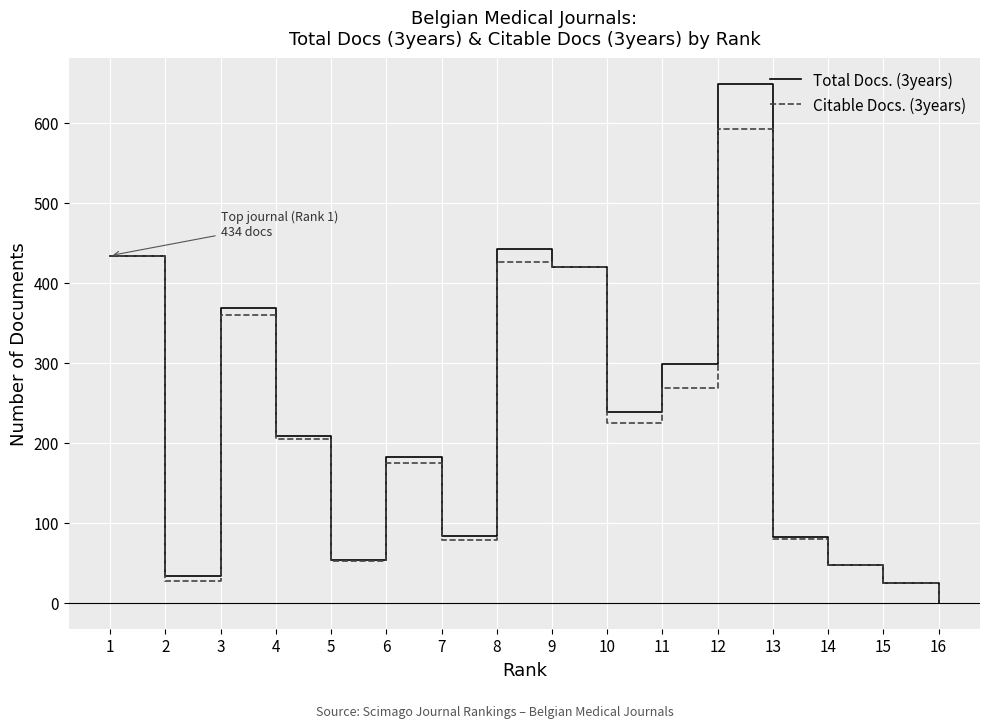

Which series has the widest spread of values?

Total Docs. (3years)